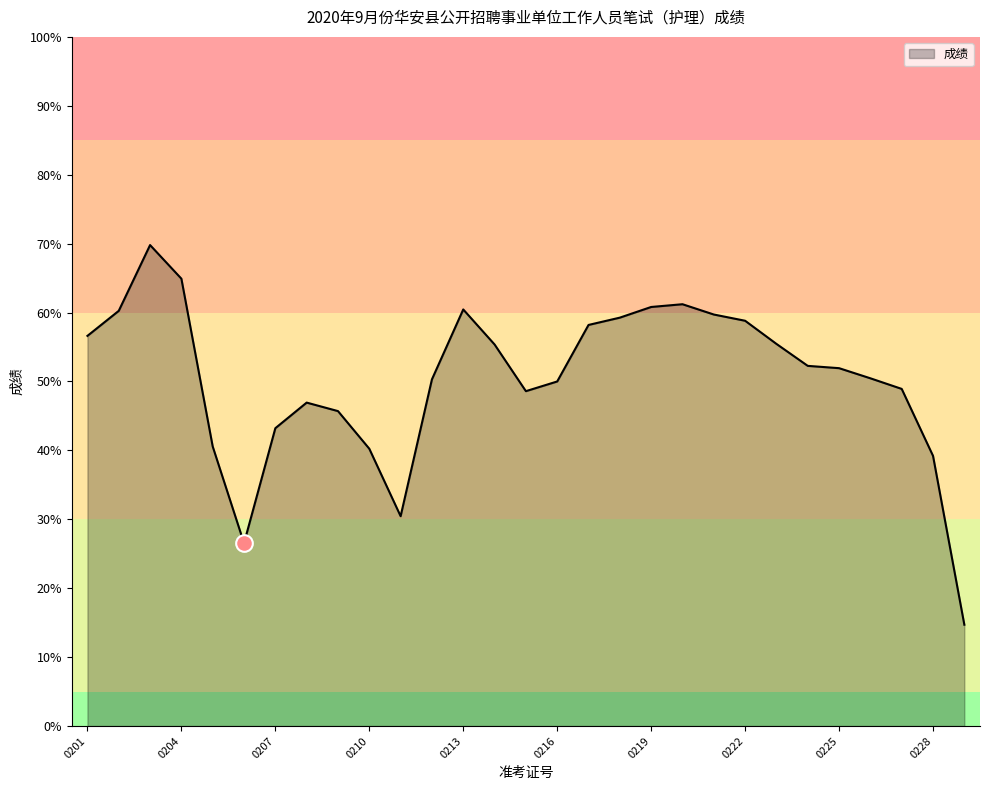

What is the minimum value shown in the chart?

14.7